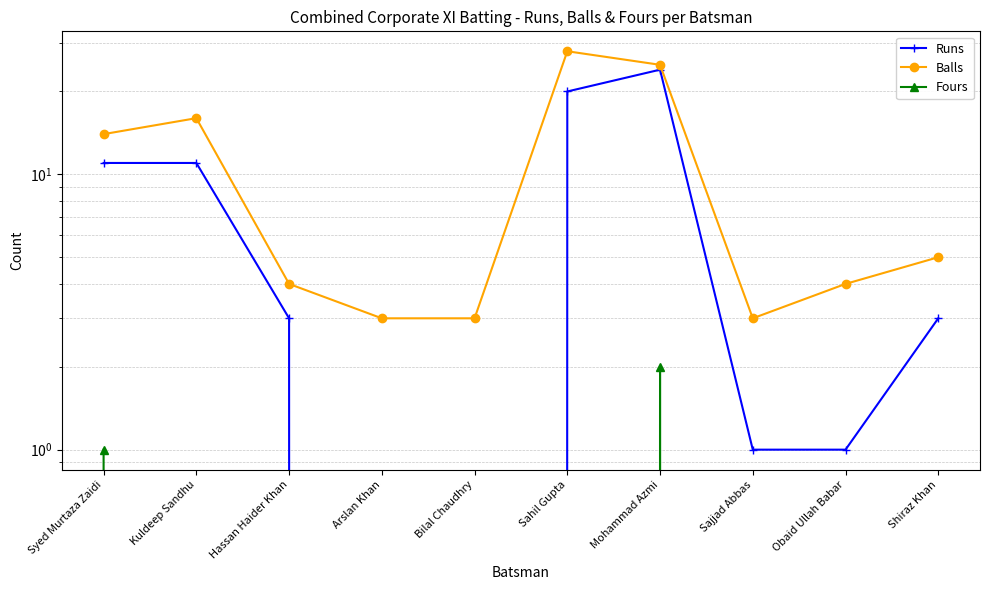

Where is Runs nearest to the value 12?

Syed Murtaza Zaidi